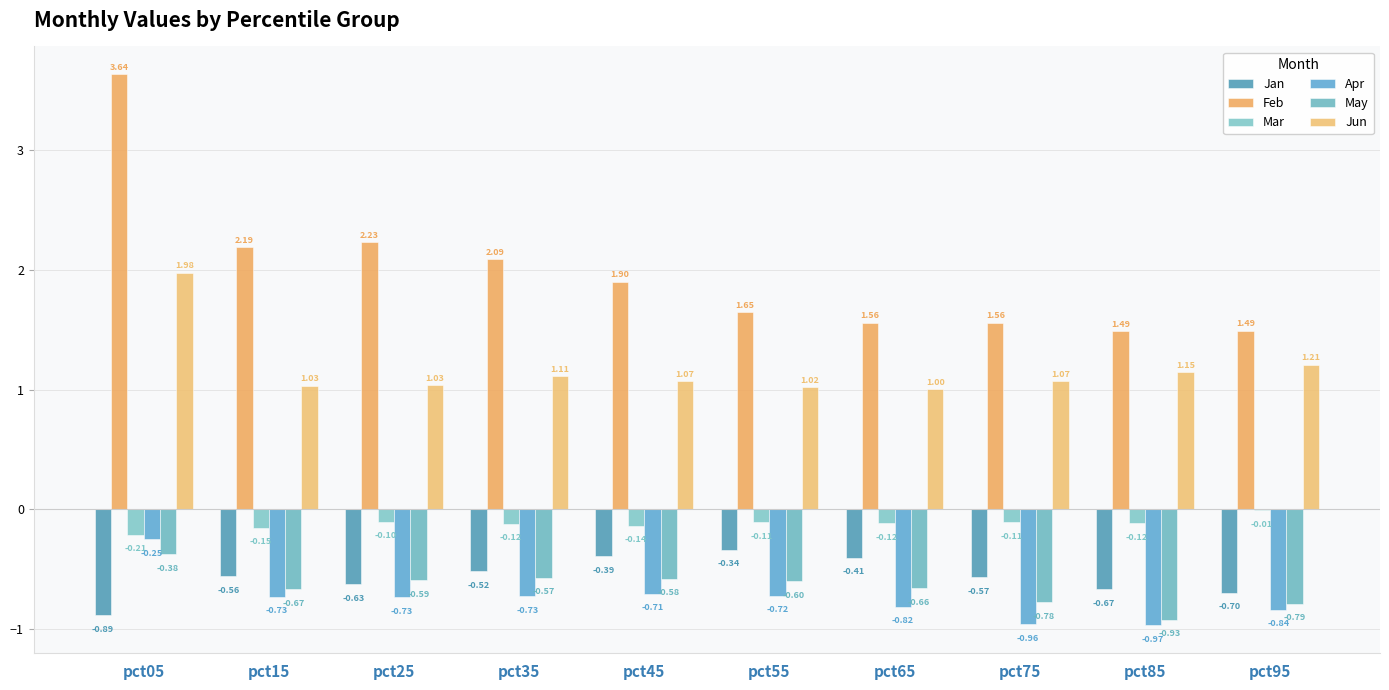

The Jan series shows -1.2 at pct95. True or false?

False